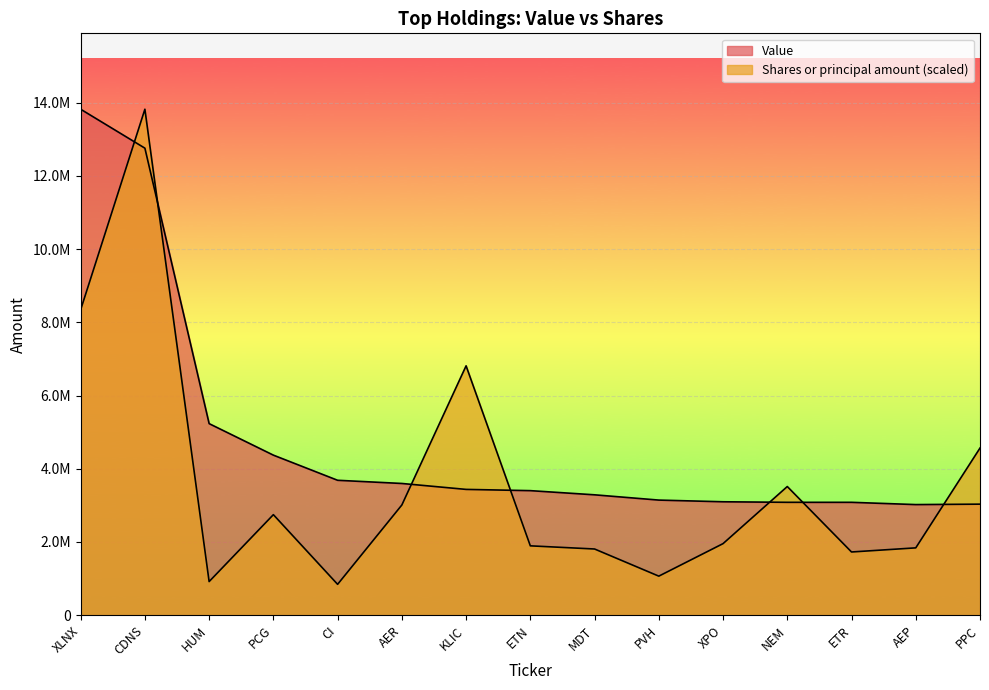

List the series in order of their overall mean, highest first.

Value, Shares or principal amount